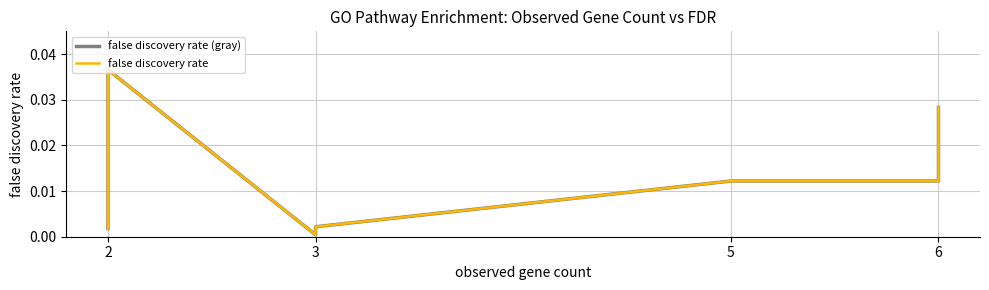

Rank the series by their maximum value, from lowest to highest.

false discovery rate (gray), false discovery rate